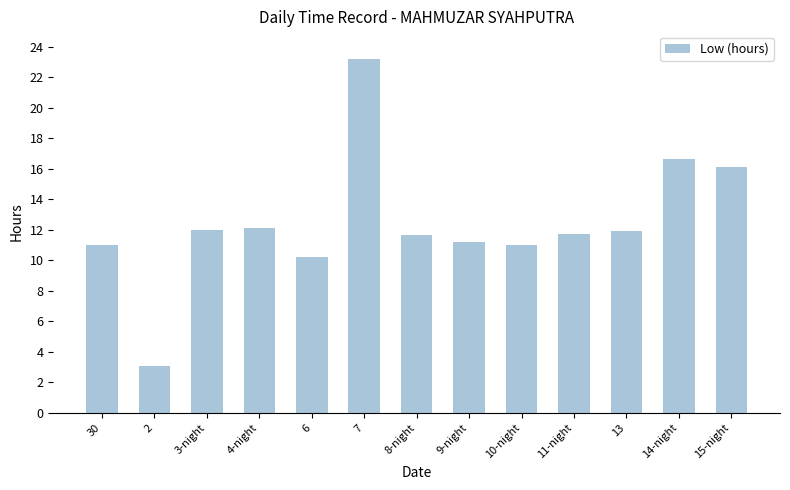

Which has a higher value, 6 or 9-night?

9-night